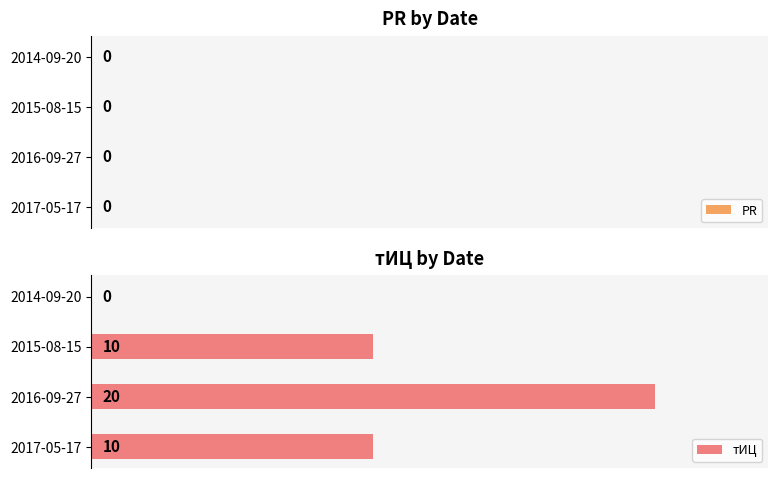

Are the bars horizontal?

Yes